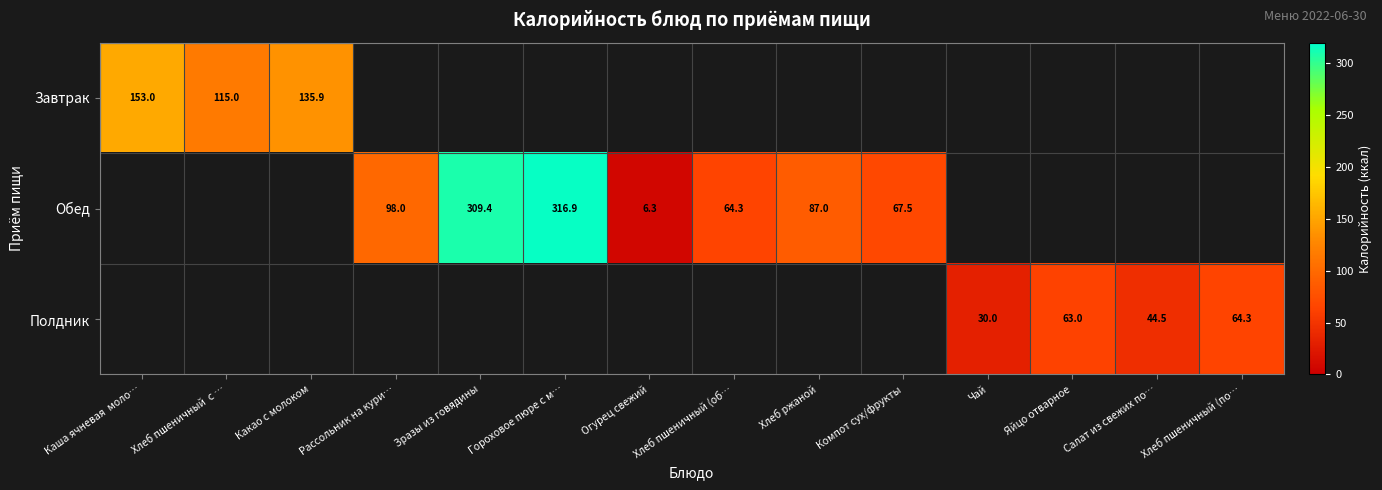

Is it true that Завтрак equals 63.3 at Какао с молоком?

False